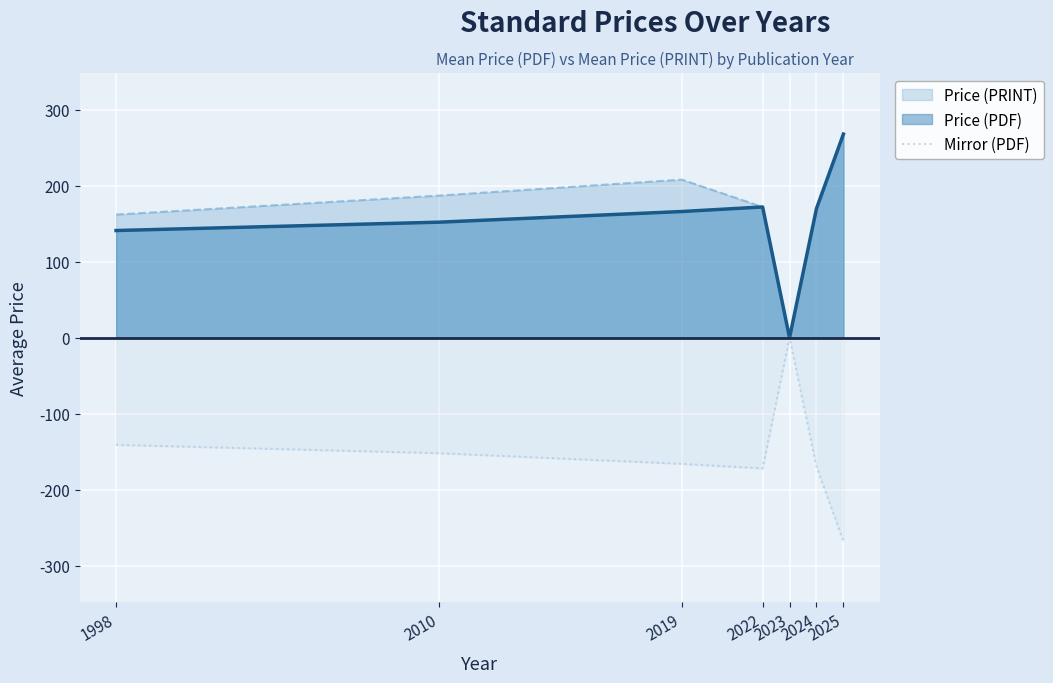

Is it true that Price (PRINT) equals 169.9 at 2024?

True